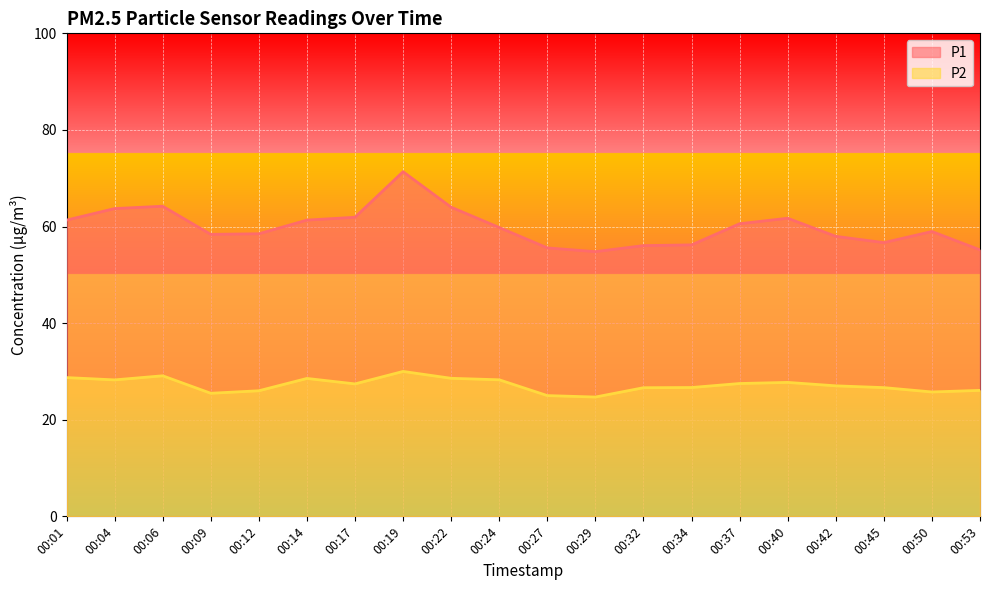

Reading left to right, list all the values displayed in this chart.

P1: 00:01=61.3	00:04=63.7	00:06=64.2	00:09=58.4	00:12=58.5	00:14=61.3	00:17=61.9	00:19=71.3	00:22=64.0	00:24=59.8	00:27=55.6	00:29=54.8	00:32=56.0	00:34=56.2	00:37=60.6	00:40=61.7	00:42=58.0	00:45=56.7	00:50=59.0	00:53=55.2
P2: 00:01=28.7	00:04=28.2	00:06=29.1	00:09=25.5	00:12=26.0	00:14=28.6	00:17=27.4	00:19=30.0	00:22=28.6	00:24=28.3	00:27=25.0	00:29=24.7	00:32=26.6	00:34=26.7	00:37=27.5	00:40=27.7	00:42=27.0	00:45=26.6	00:50=25.8	00:53=26.1